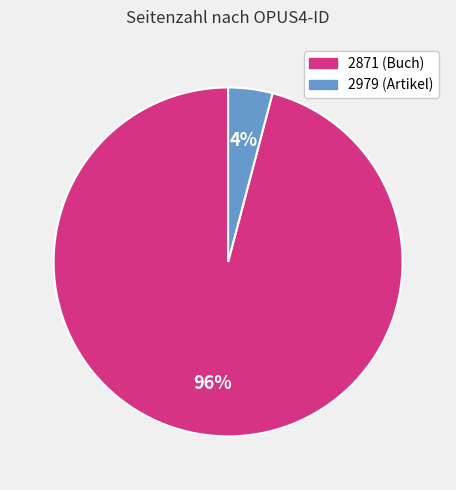

Do 2979 and 2871 together represent more than half of the pie?

Yes